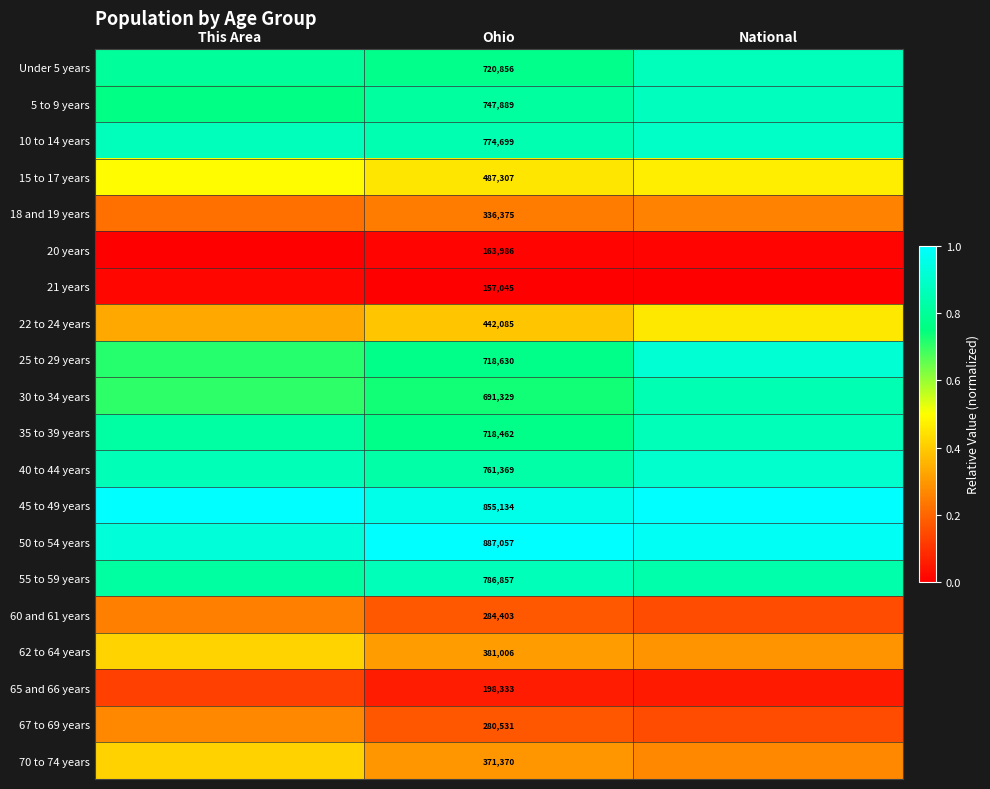

At which label is 60 and 61 years closest to 0?

National